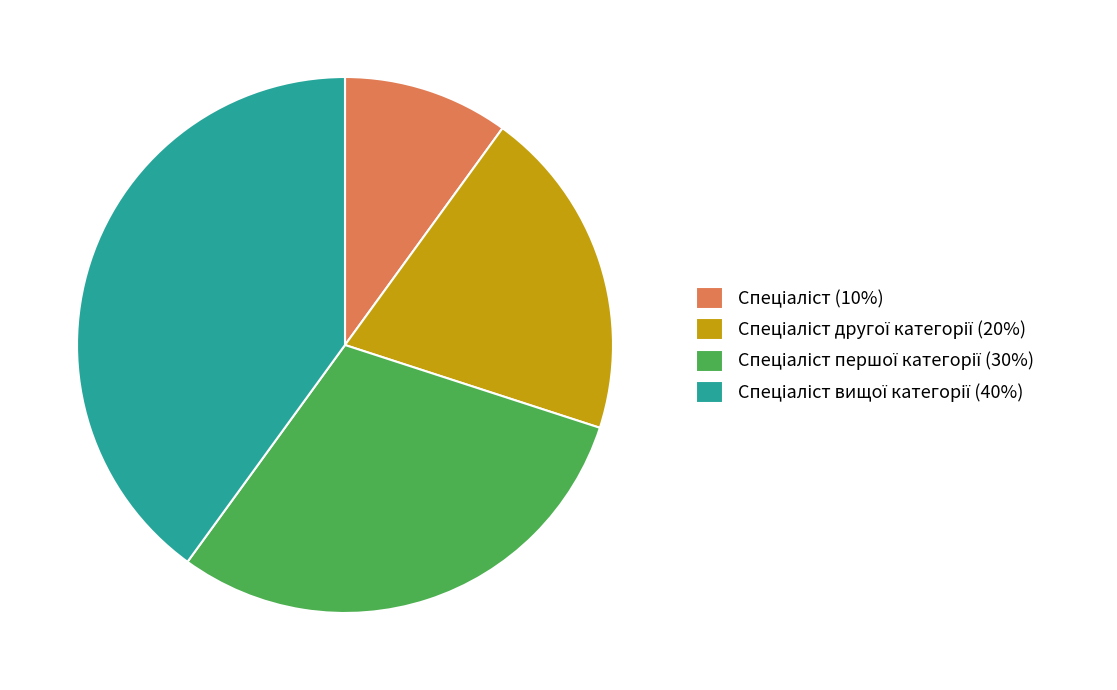

Does any single category account for the majority?

No